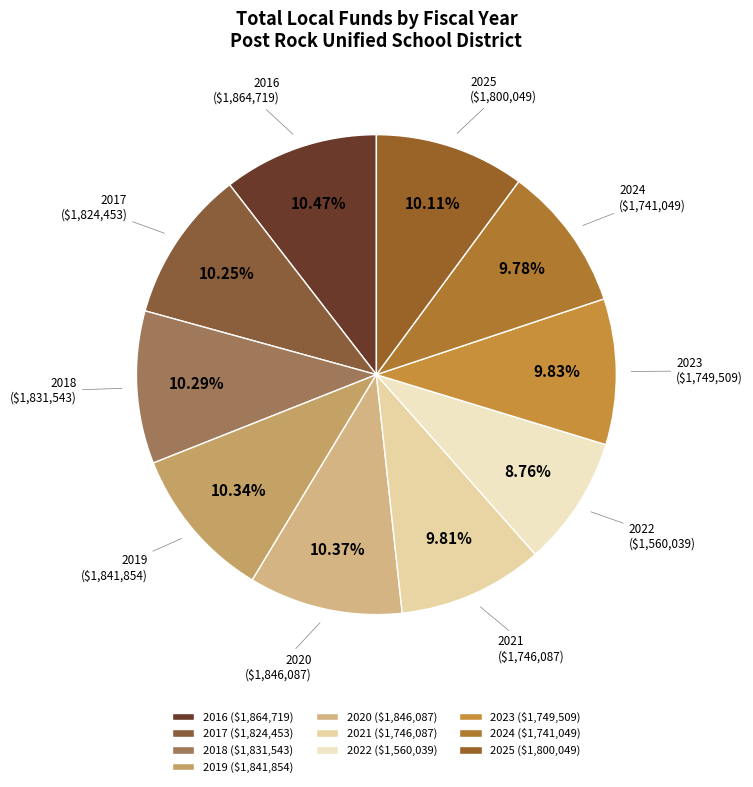

Do 2023 and 2020 together represent more than half of the pie?

No